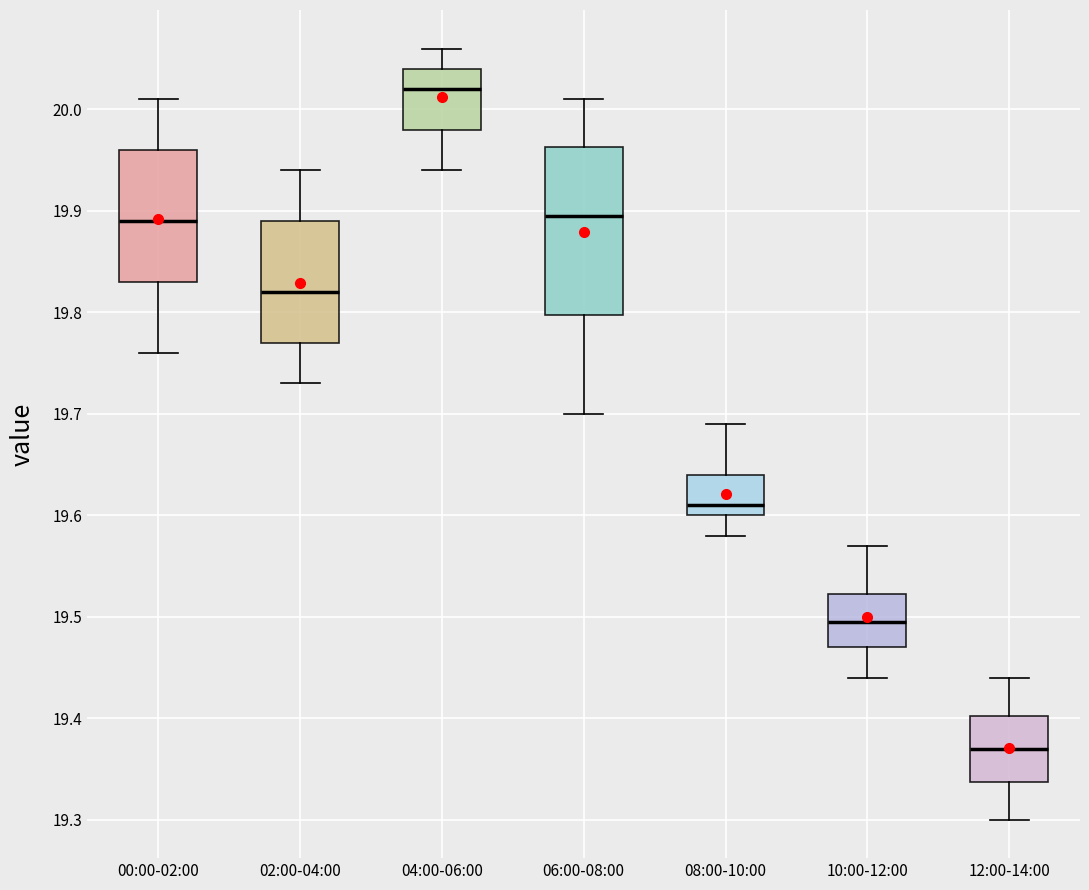

Reading left to right, transcribe this box plot: for each box, give where its median line is, the range the box spans, and where its two whiskers end, as read against the y-axis. The values are not printed on the chart, so give them approximately, as read against the axis.

00:00-02:00: median 19.89, box 19.83 to 19.96, whiskers 19.76 to 20.01
02:00-04:00: median 19.82, box 19.77 to 19.89, whiskers 19.73 to 19.94
04:00-06:00: median 20.02, box 19.98 to 20.04, whiskers 19.94 to 20.06
06:00-08:00: median 19.90, box 19.80 to 19.96, whiskers 19.70 to 20.01
08:00-10:00: median 19.61, box 19.60 to 19.64, whiskers 19.58 to 19.69
10:00-12:00: median 19.50, box 19.47 to 19.52, whiskers 19.44 to 19.57
12:00-14:00: median 19.37, box 19.34 to 19.40, whiskers 19.30 to 19.44